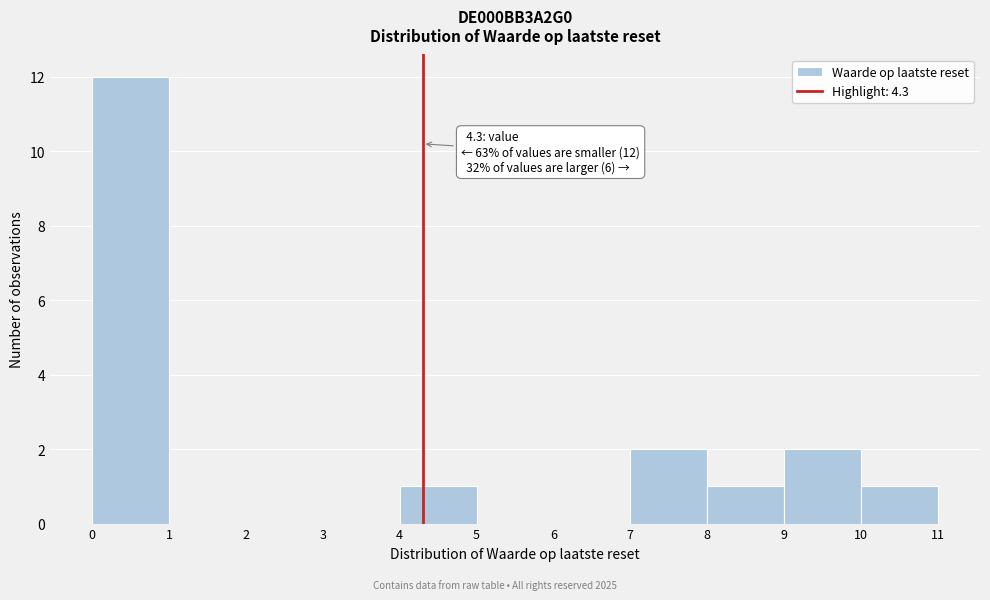

Which range on the x-axis has the tallest bar?

0 to 1